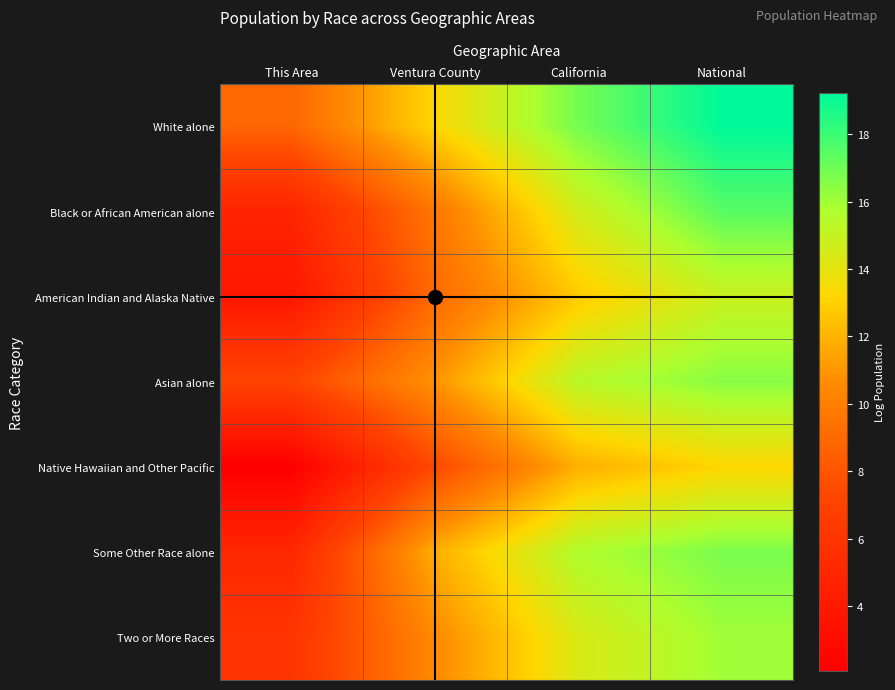

What is the total value across all series at This Area?

37.8